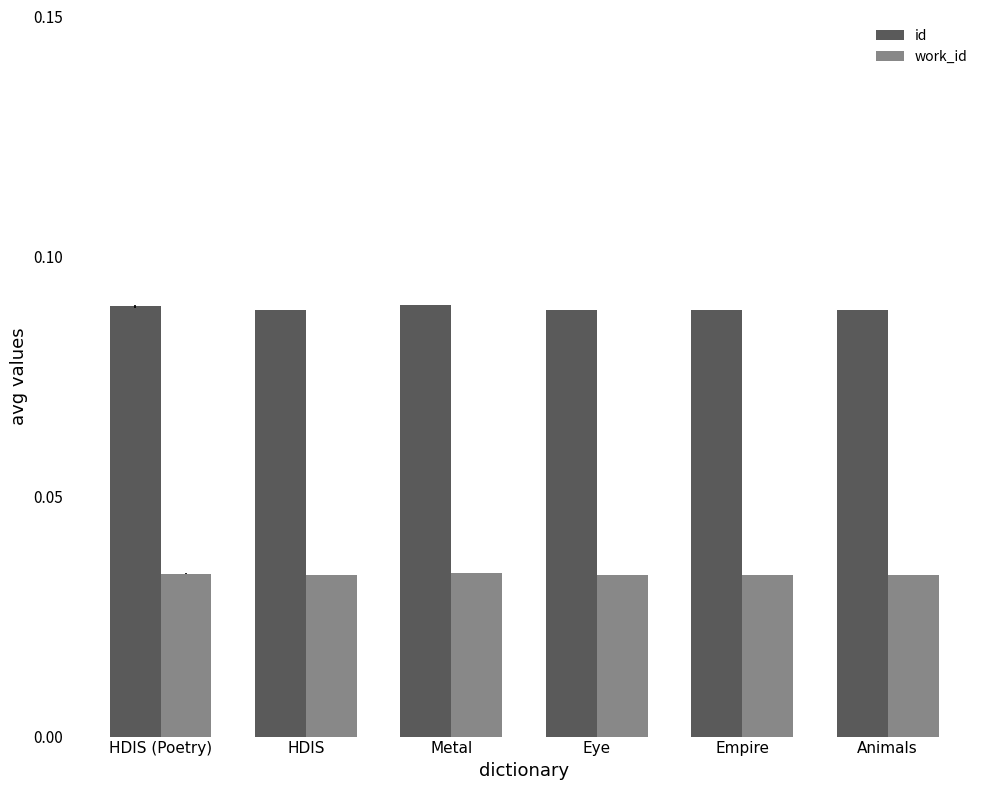

What are all the series names shown in the legend?

id, work_id